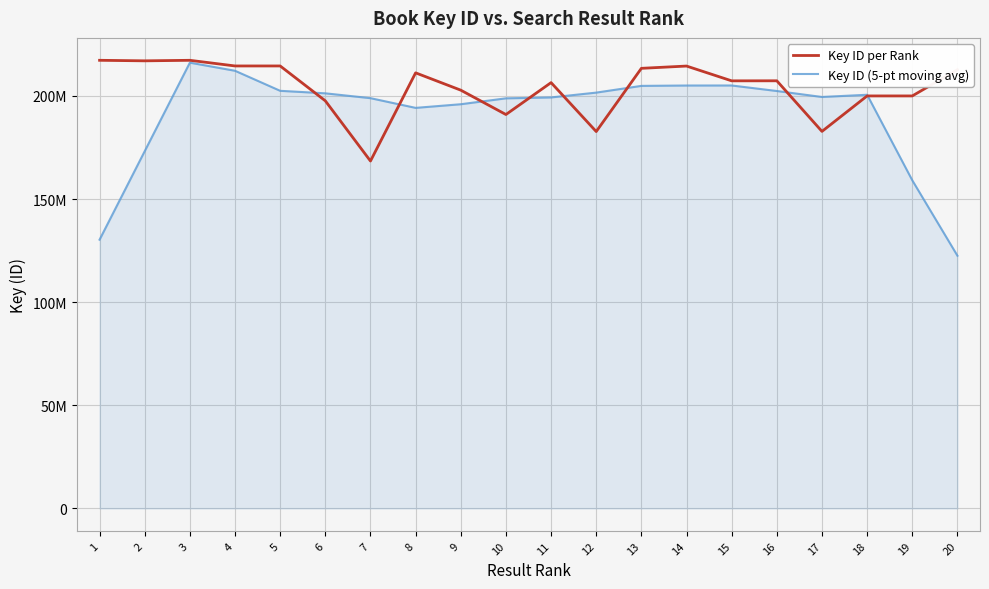

How many interior local valleys does the Key ID per Rank series have?

6